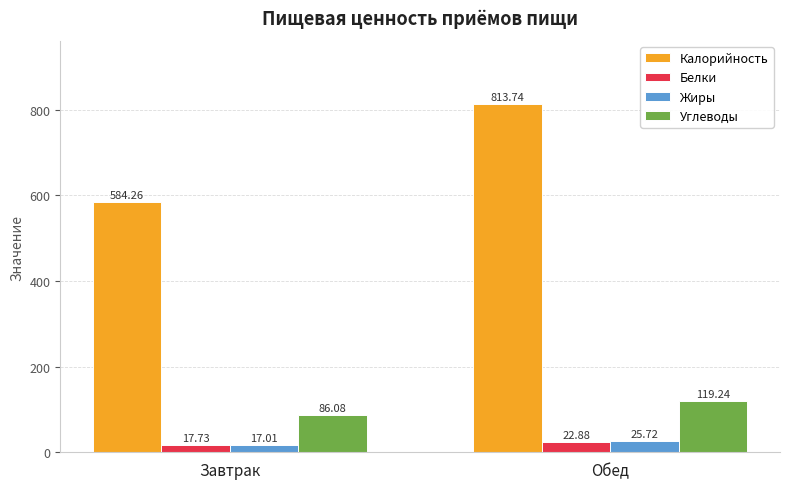

How many bars are there in total?

8